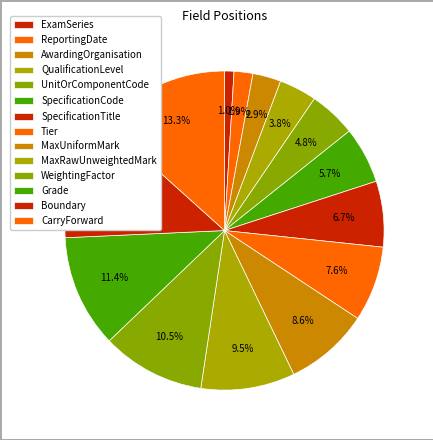

Combined, what portion of the pie is CarryForward and SpecificationCode?

19.0%